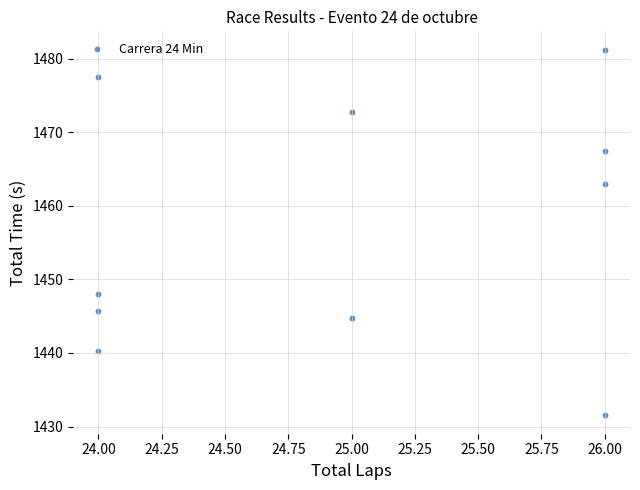

What is the range of X values (max minus min)?

2.0